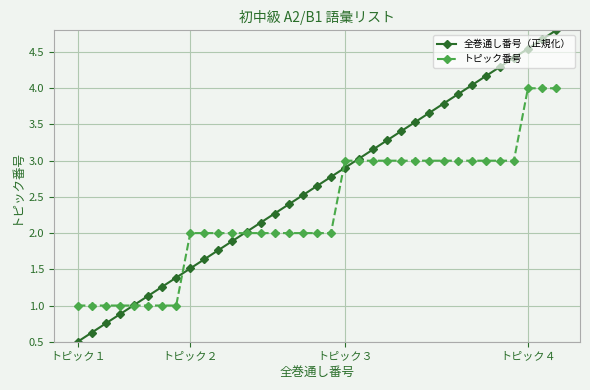

Which series has the largest total across all categories?

全巻通し番号（正規化）